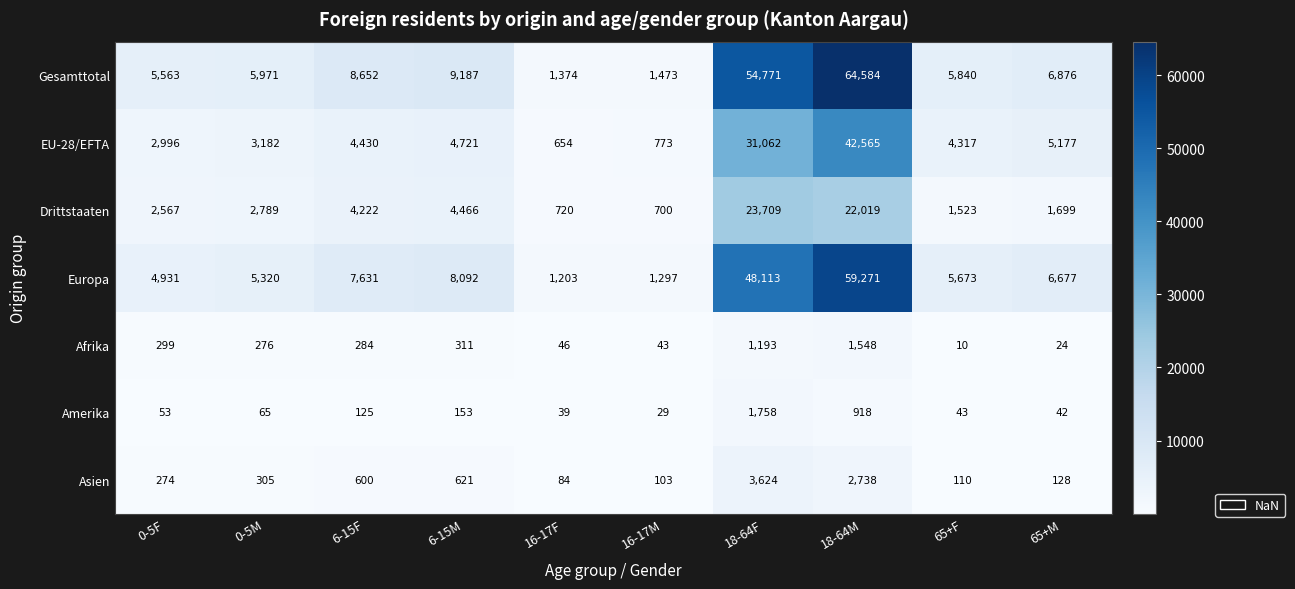

What is the approximate value of Asien at 18-64F, to the nearest 10?

3620